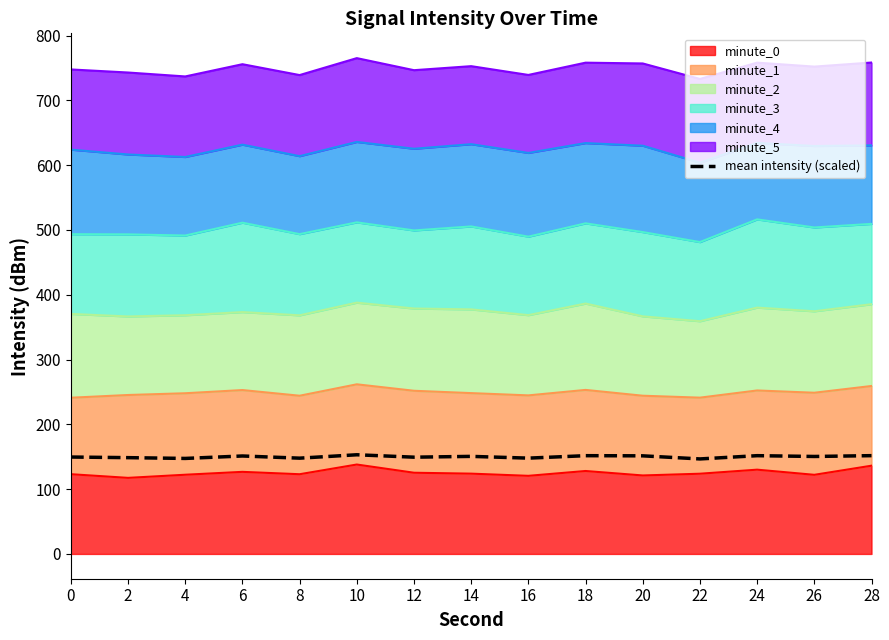

The value at 4 is 222.4. True or false?

False